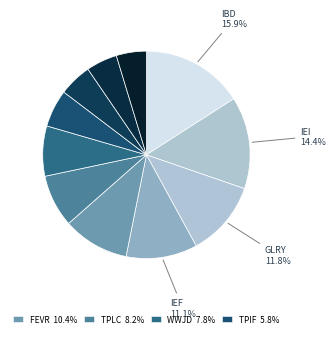

Rank the categories by value from highest to lowest.

IBD, IEI, GLRY, IEF, FEVR, TPLC, WWJD, TPIF, VMBS, BIBL, IAU